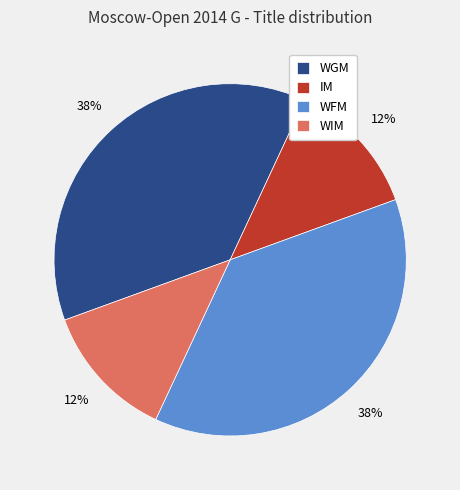

Do WFM and WGM together represent more than half of the pie?

Yes